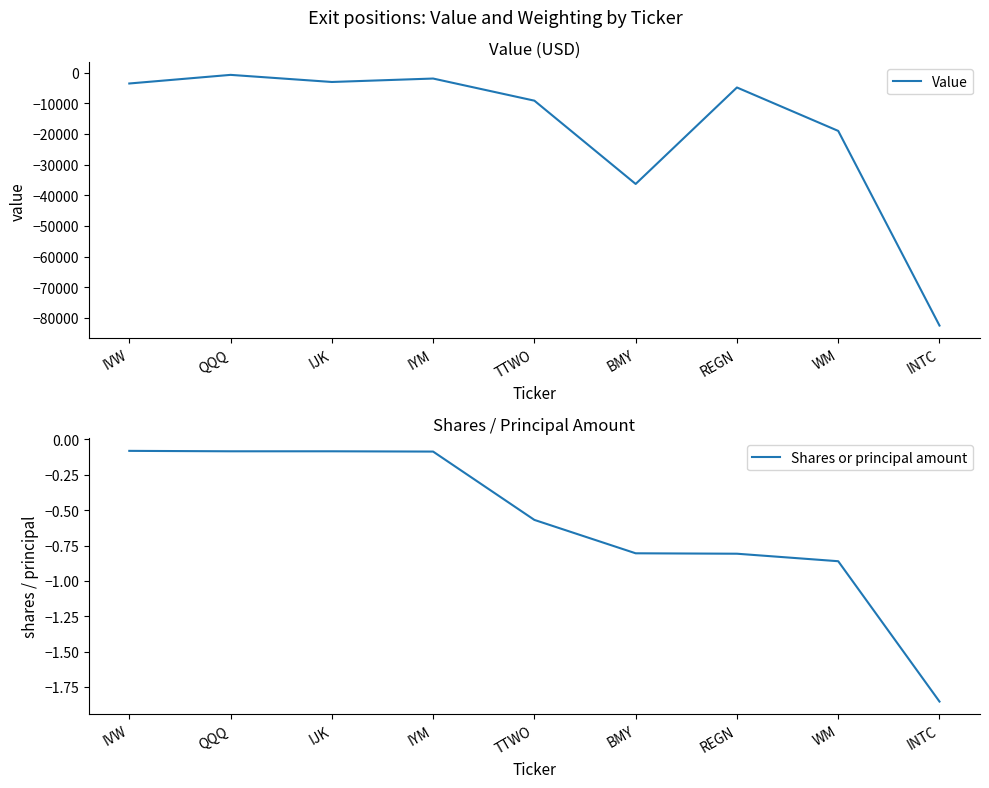

At which label is Value closest to -41613?

BMY